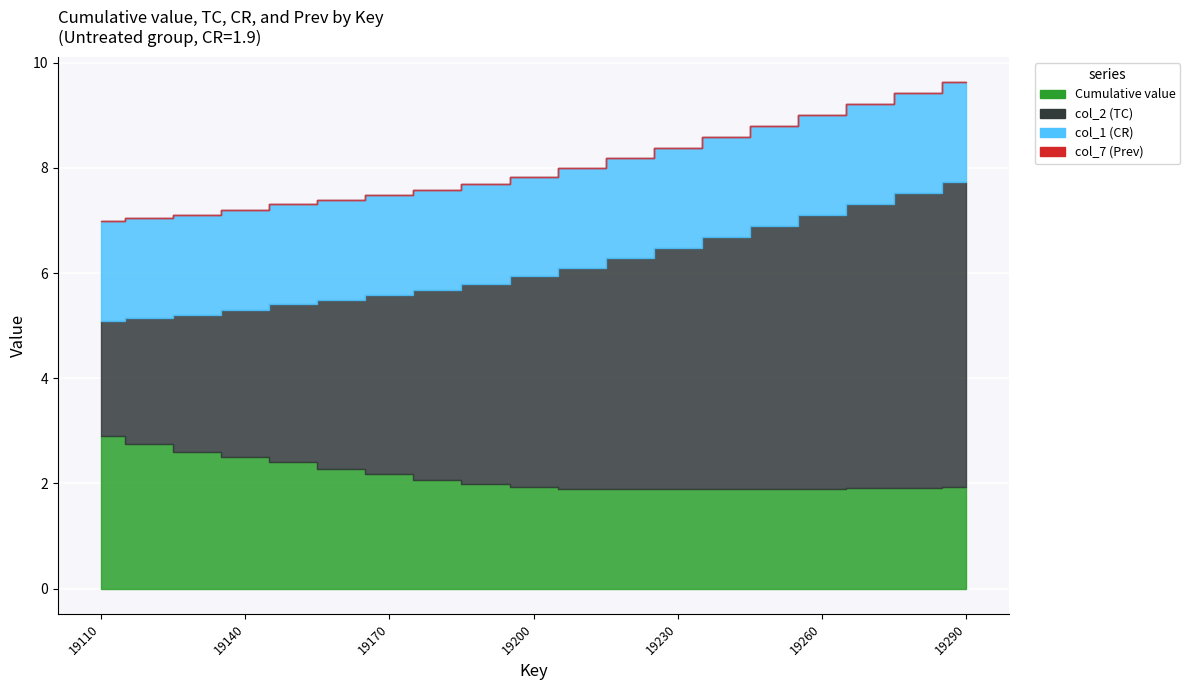

True or false: col_2 (TC) has more than 0 interior local peaks.

False